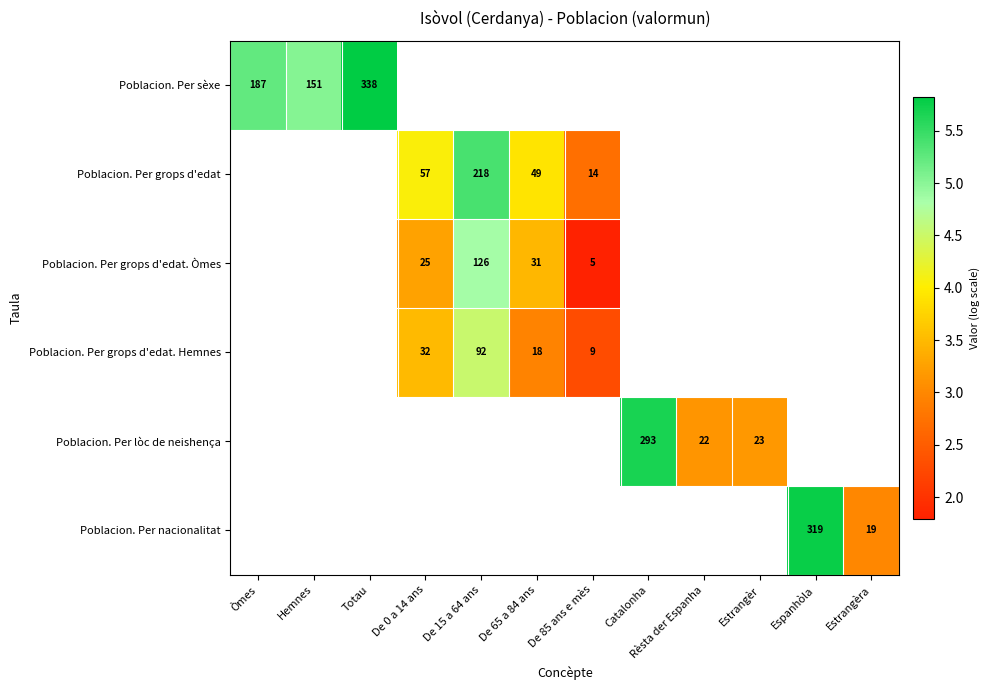

Which label corresponds to the smallest value in the chart?

De 85 ans e mès